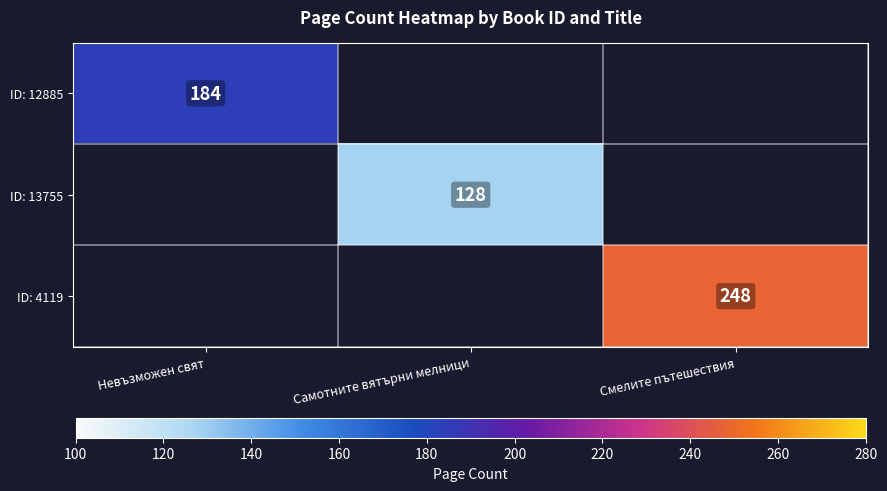

Is the value of ID: 13755 at Самотните вятърни мелници greater than the value of ID: 12885 at Невъзможен свят?

No